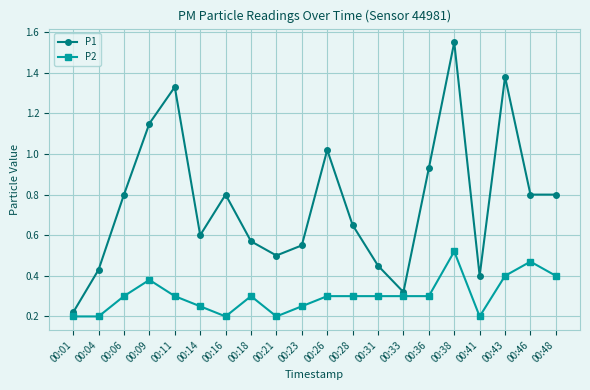

Rank the series by their maximum value, from lowest to highest.

P2, P1